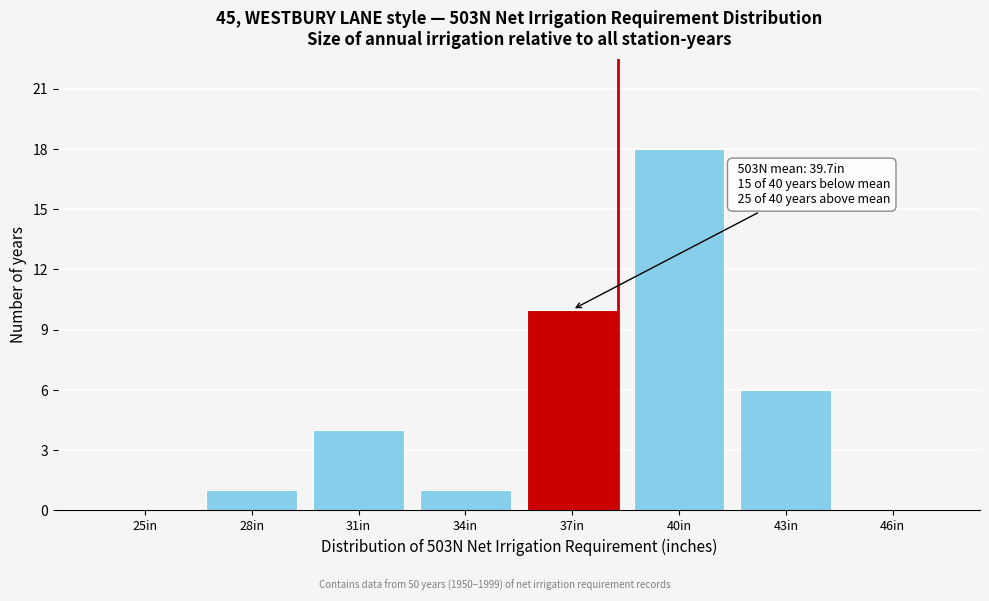

Reading left to right, extract all data points from this chart.

25in=0	28in=1	31in=4	34in=1	37in=10	40in=18	43in=6	46in=0